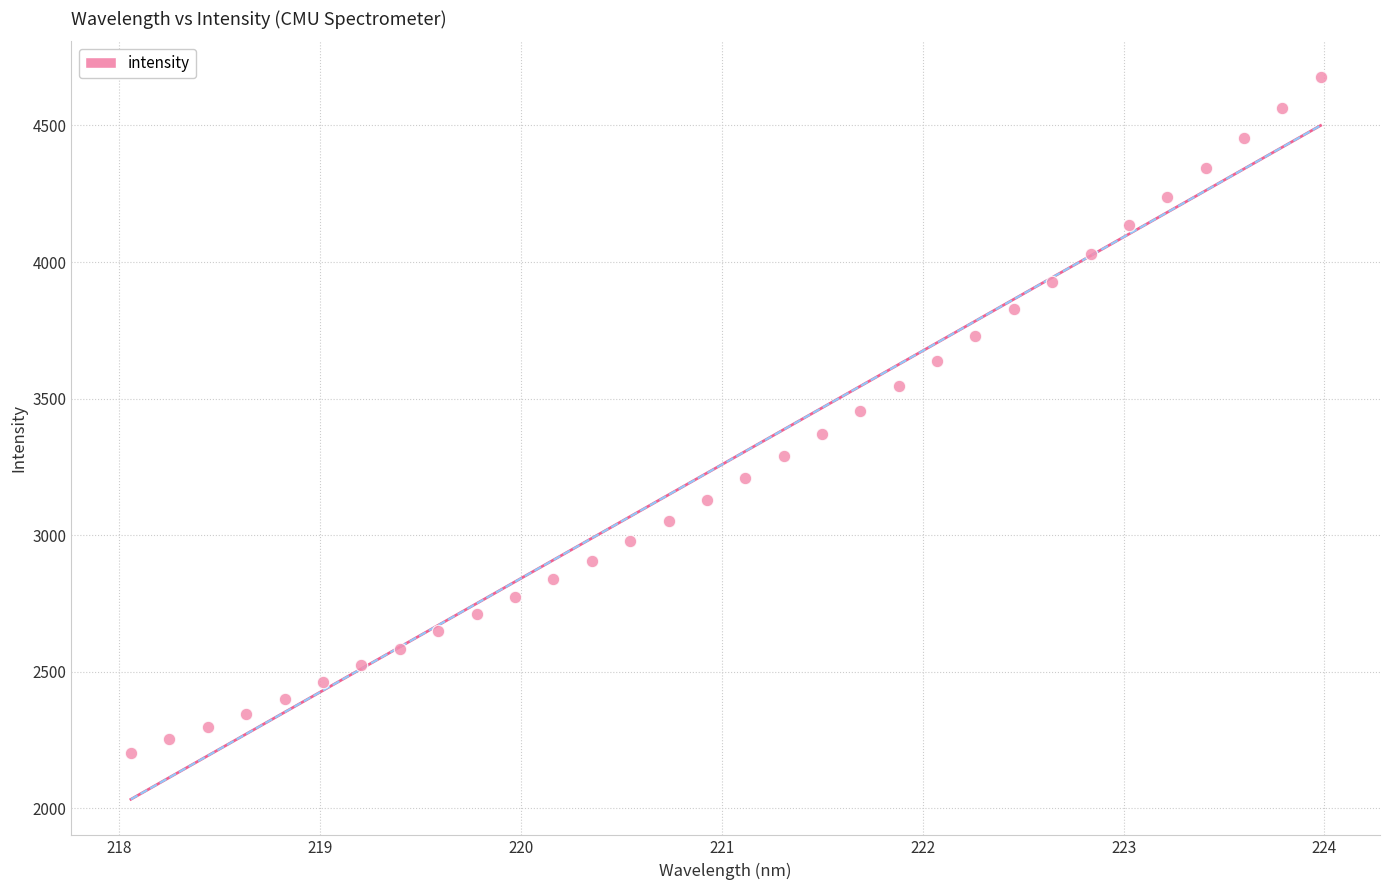

What is the range of X values (max minus min)?

5.9